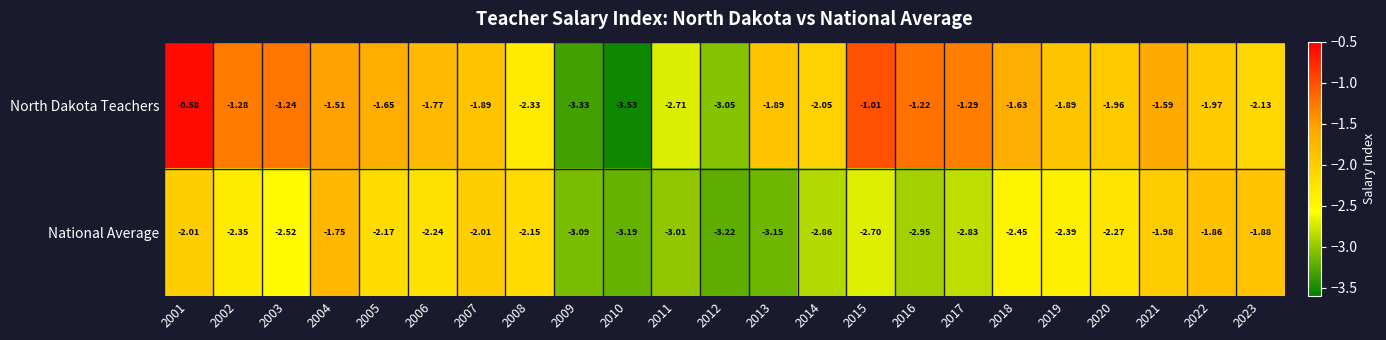

Which series changed the most between 2001 and 2006?

North Dakota Teachers